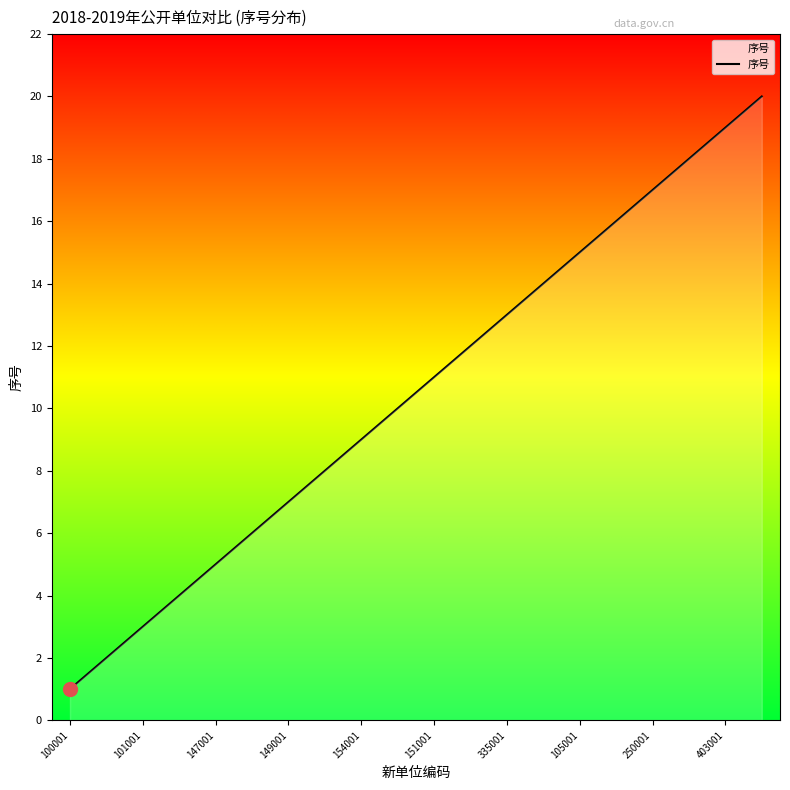

What is the sum of all values?

210